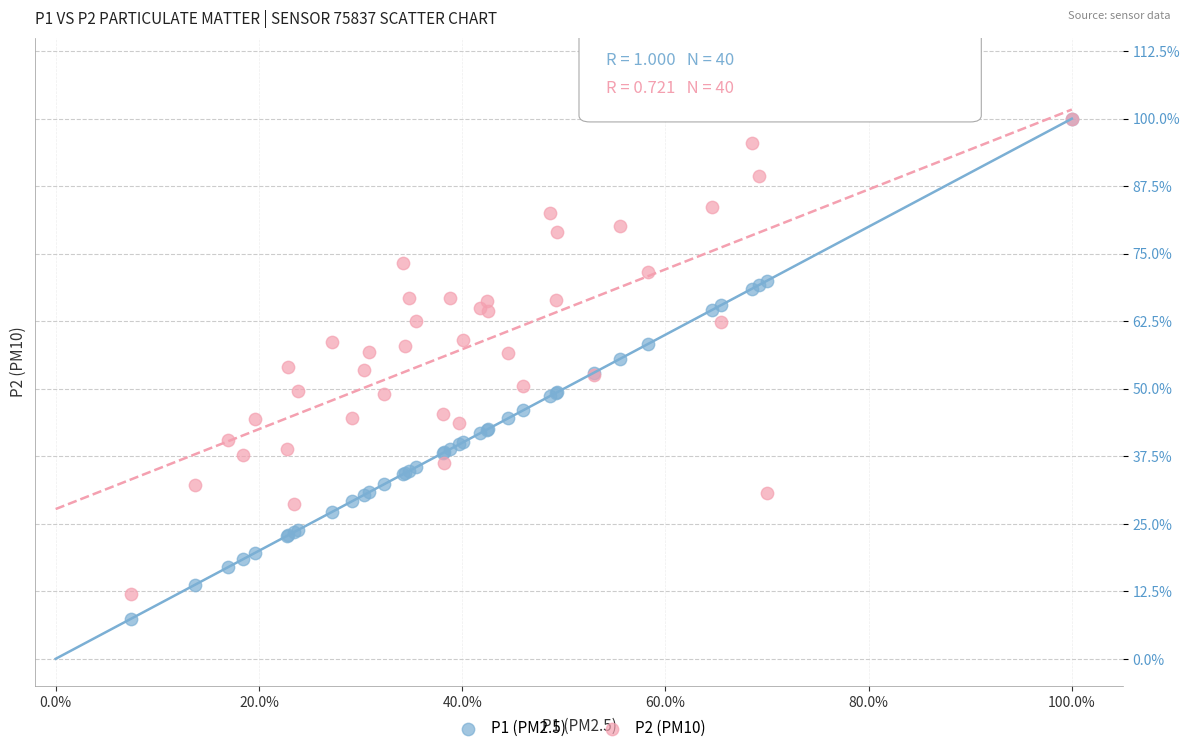

Which series contains the lowest Y value?

P1 (PM2.5)